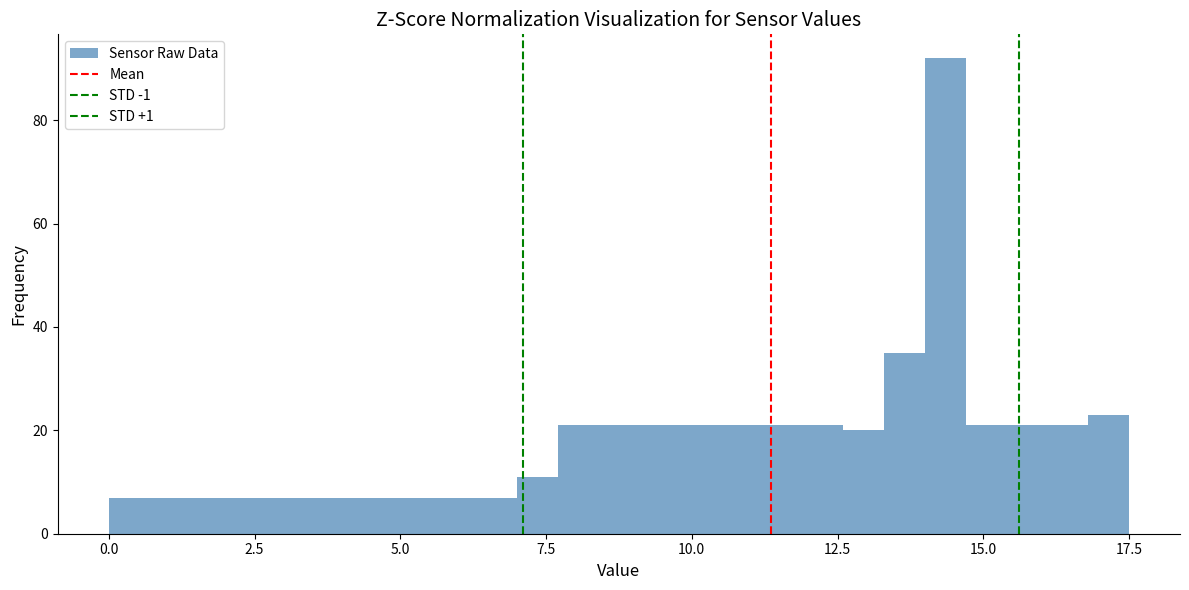

Around what value on the x-axis is the tallest bar? Give the approximate position of its centre, as read against the axis.

14.5